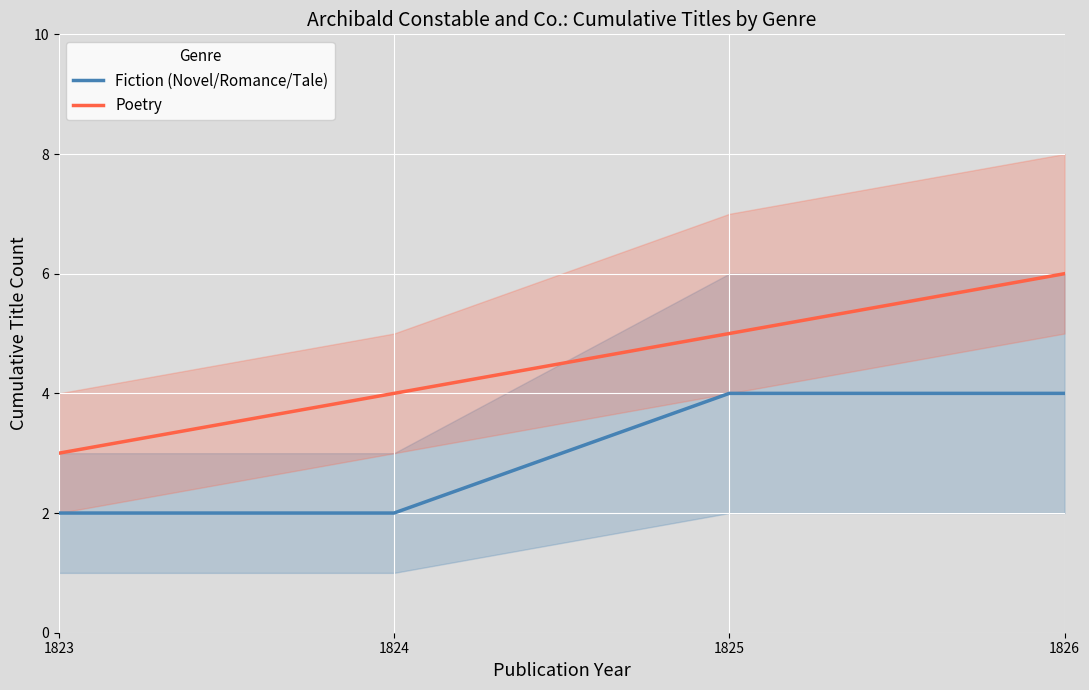

List the labels in order of Fiction (Novel/Romance/Tale) value, smallest first.

1823, 1824, 1825, 1826